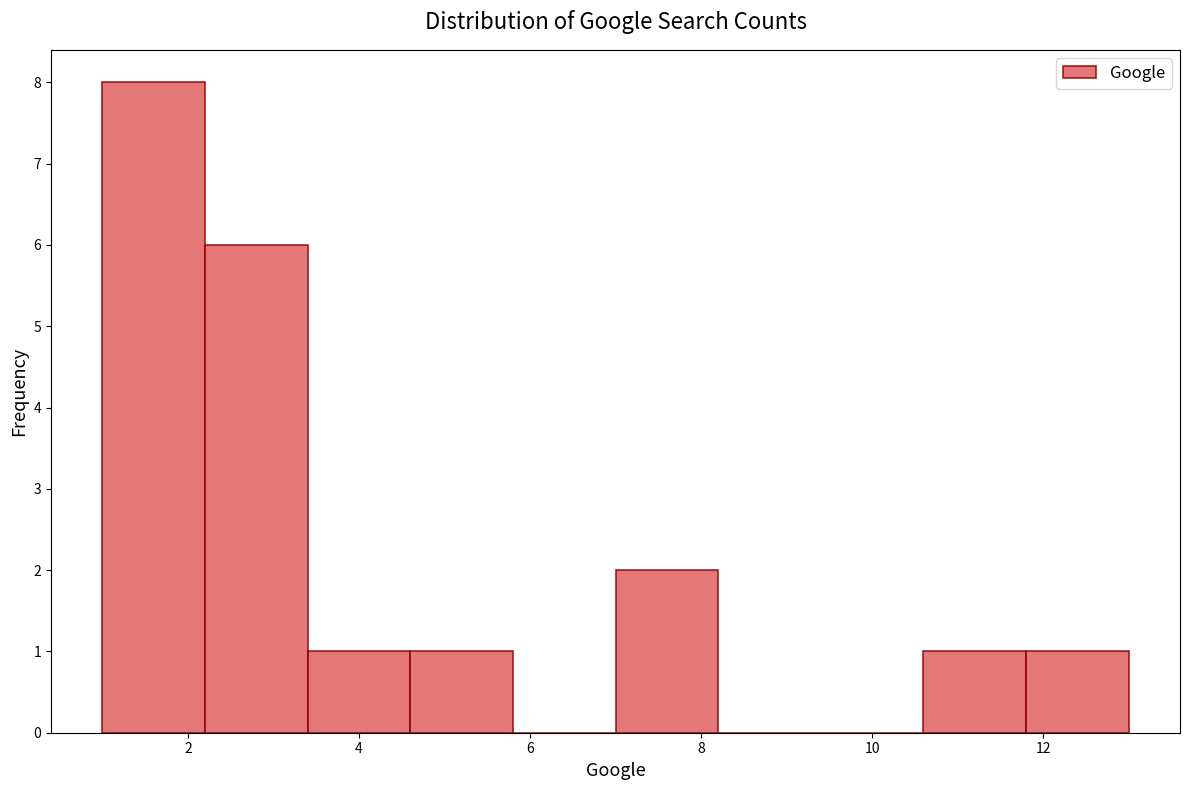

Reading left to right, list every bar in this chart as the range it spans on the x-axis followed by its height. The values are not printed on the chart, so give them approximately, as read against the axis.

1.0 to 2.2: 8
2.2 to 3.4: 6
3.4 to 4.6: 1
4.6 to 5.8: 1
5.8 to 7.0: 0
7.0 to 8.2: 2
8.2 to 9.4: 0
9.4 to 10.6: 0
10.6 to 11.8: 1
11.8 to 13.0: 1